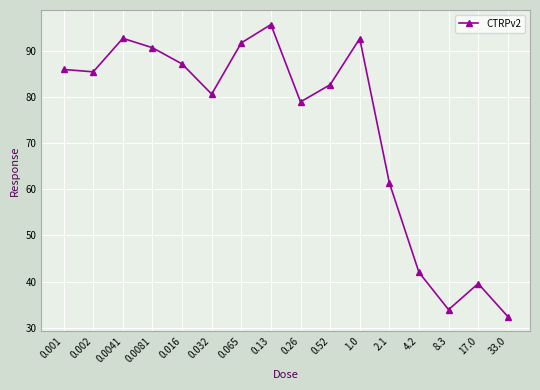

How many lines are shown in the chart?

1